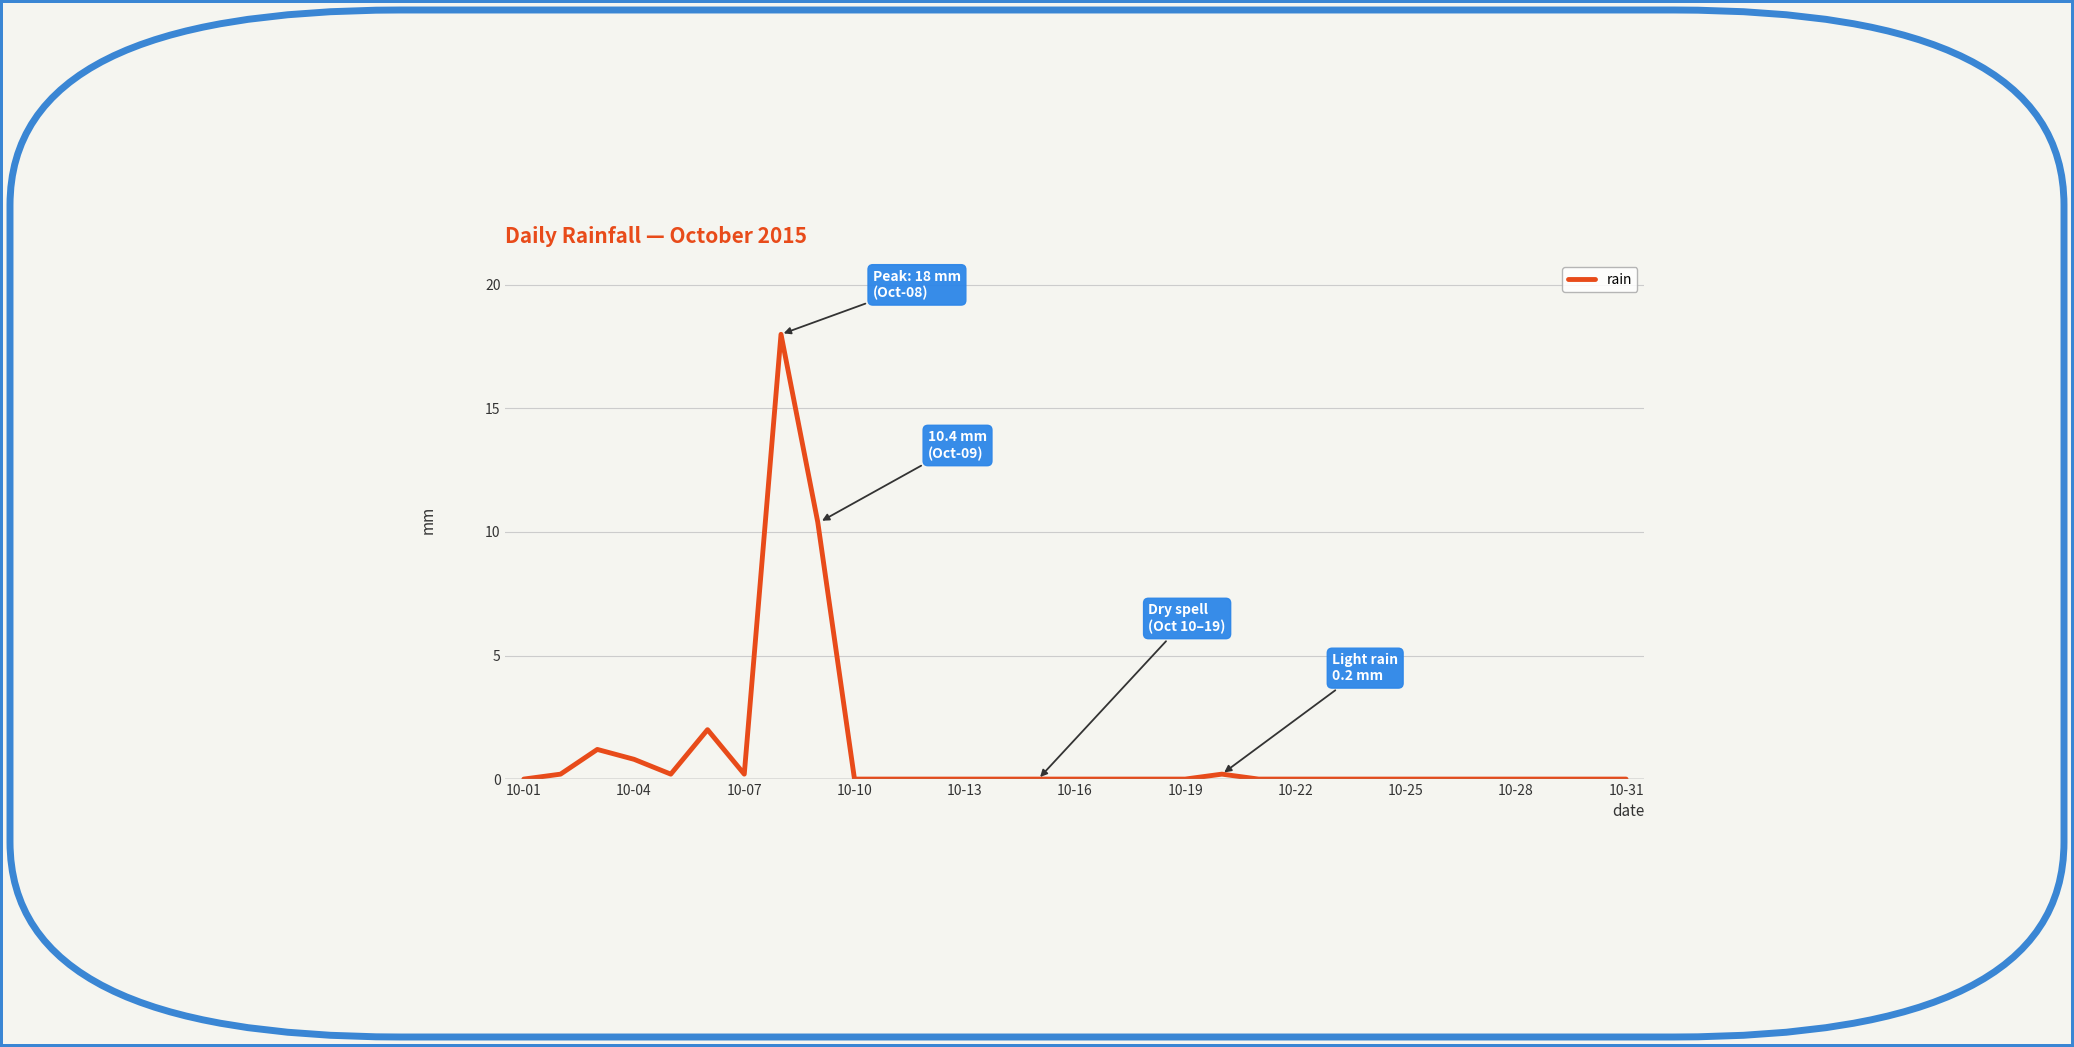

What is the maximum value shown in the chart?

18.0